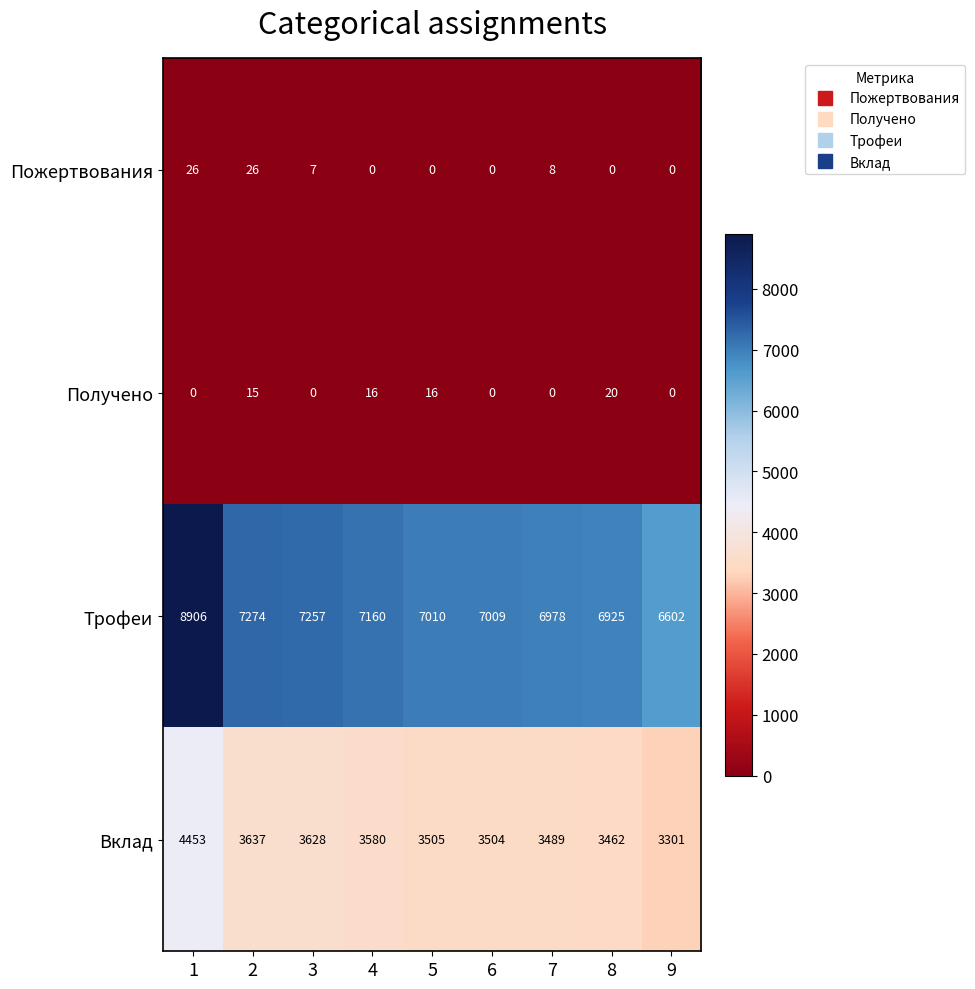

What is the approximate value of Трофеи at 9, to the nearest 50?

6600